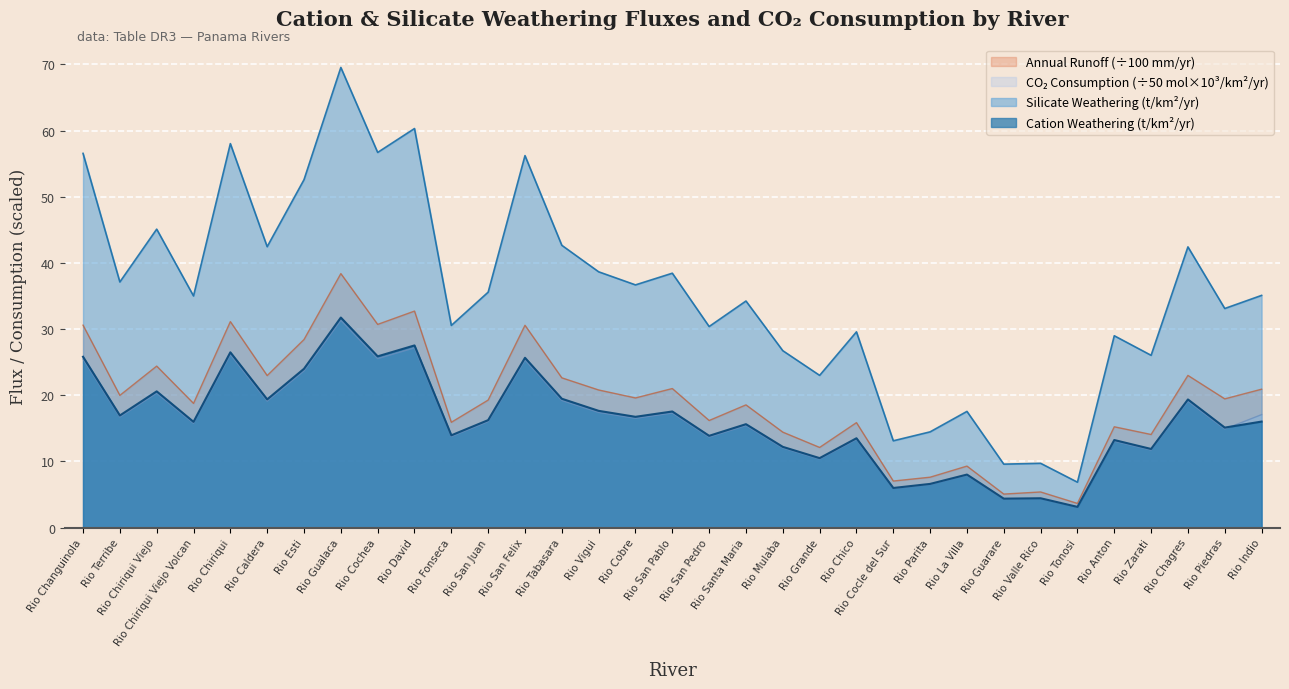

Count the number of categories in the chart.

33